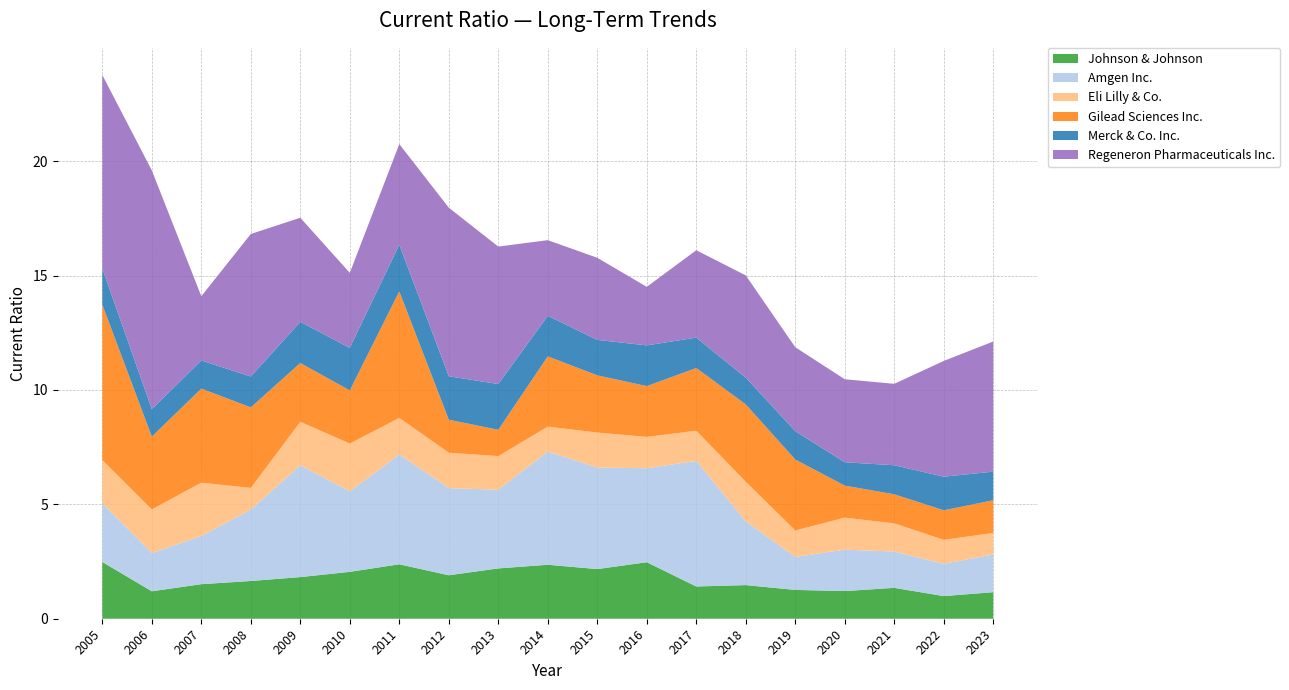

Reading left to right, transcribe all the data shown in this chart.

Johnson & Johnson: 2005=2.5	2006=1.2	2007=1.5	2008=1.6	2009=1.8	2010=2.0	2011=2.4	2012=1.9	2013=2.2	2014=2.4	2015=2.2	2016=2.5	2017=1.4	2018=1.5	2019=1.3	2020=1.2	2021=1.4	2022=1.0	2023=1.2
Amgen Inc.: 2005=2.6	2006=1.7	2007=2.1	2008=3.1	2009=4.9	2010=3.5	2011=4.8	2012=3.8	2013=3.4	2014=5.0	2015=4.4	2016=4.1	2017=5.5	2018=2.8	2019=1.4	2020=1.8	2021=1.6	2022=1.4	2023=1.6
Eli Lilly & Co.: 2005=1.9	2006=1.9	2007=2.3	2008=0.9	2009=1.9	2010=2.1	2011=1.6	2012=1.6	2013=1.5	2014=1.1	2015=1.5	2016=1.4	2017=1.3	2018=1.7	2019=1.2	2020=1.4	2021=1.2	2022=1.1	2023=0.9
Gilead Sciences Inc.: 2005=6.8	2006=3.2	2007=4.1	2008=3.5	2009=2.6	2010=2.3	2011=5.5	2012=1.4	2013=1.1	2014=3.1	2015=2.5	2016=2.2	2017=2.7	2018=3.4	2019=3.1	2020=1.4	2021=1.3	2022=1.3	2023=1.4
Merck & Co. Inc.: 2005=1.6	2006=1.2	2007=1.2	2008=1.4	2009=1.8	2010=1.9	2011=2.0	2012=1.9	2013=2.0	2014=1.8	2015=1.6	2016=1.8	2017=1.3	2018=1.2	2019=1.2	2020=1.0	2021=1.3	2022=1.5	2023=1.2
Regeneron Pharmaceuticals Inc.: 2005=8.5	2006=10.4	2007=2.8	2008=6.2	2009=4.5	2010=3.3	2011=4.4	2012=7.4	2013=6.0	2014=3.3	2015=3.6	2016=2.6	2017=3.8	2018=4.5	2019=3.7	2020=3.6	2021=3.6	2022=5.1	2023=5.7